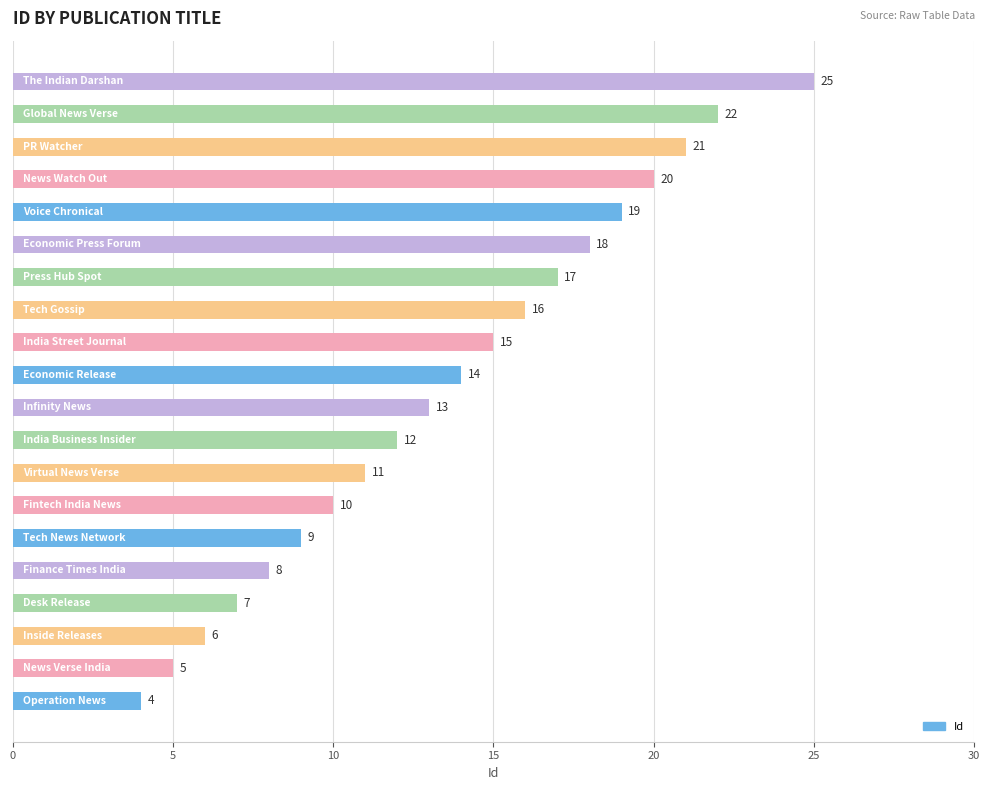

Count the number of categories in the chart.

20